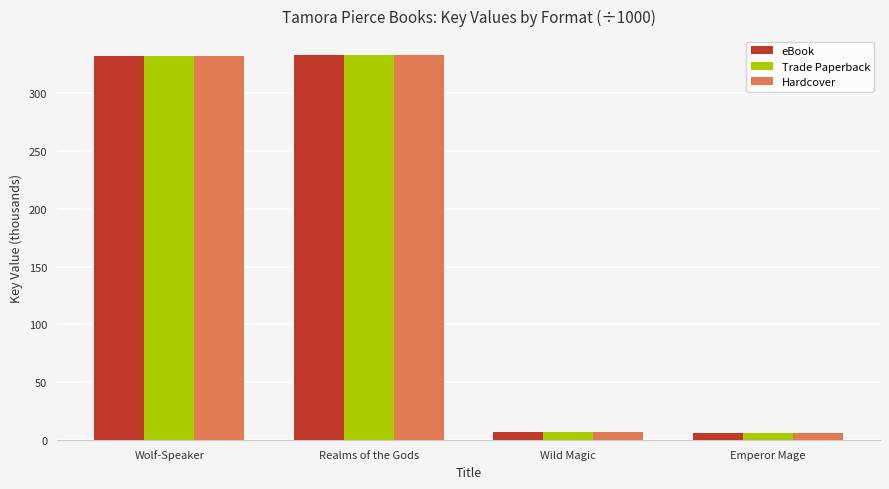

What is the approximate value of Trade Paperback at Wolf-Speaker?

332.6